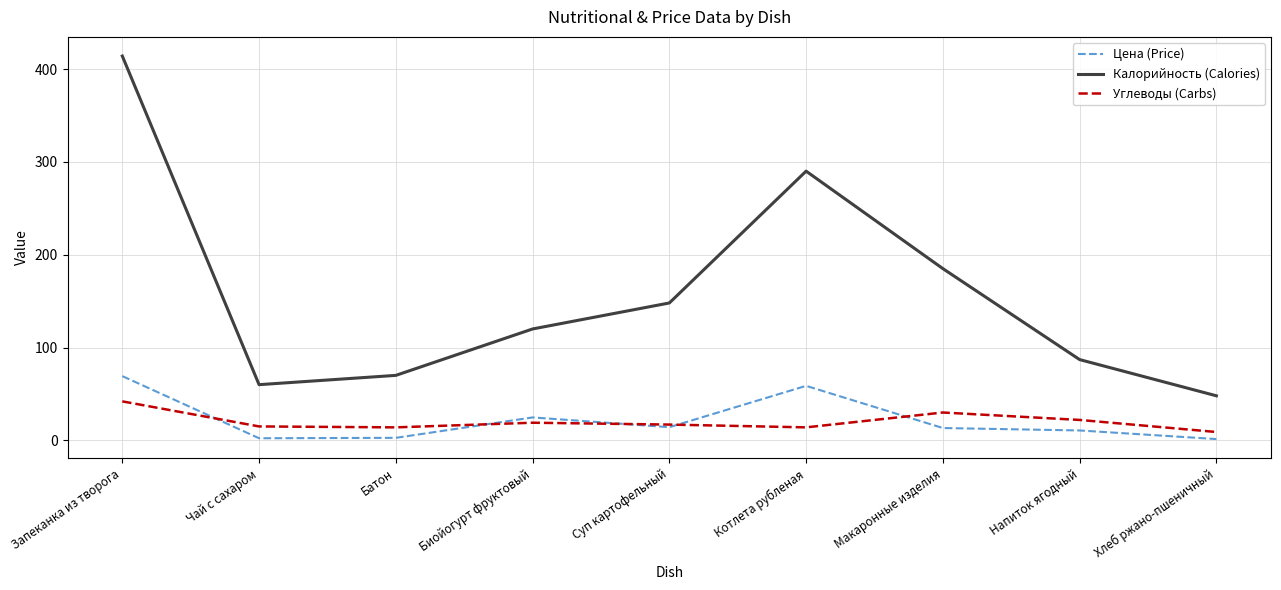

What is the maximum value for Углеводы (Carbs)?

42.0